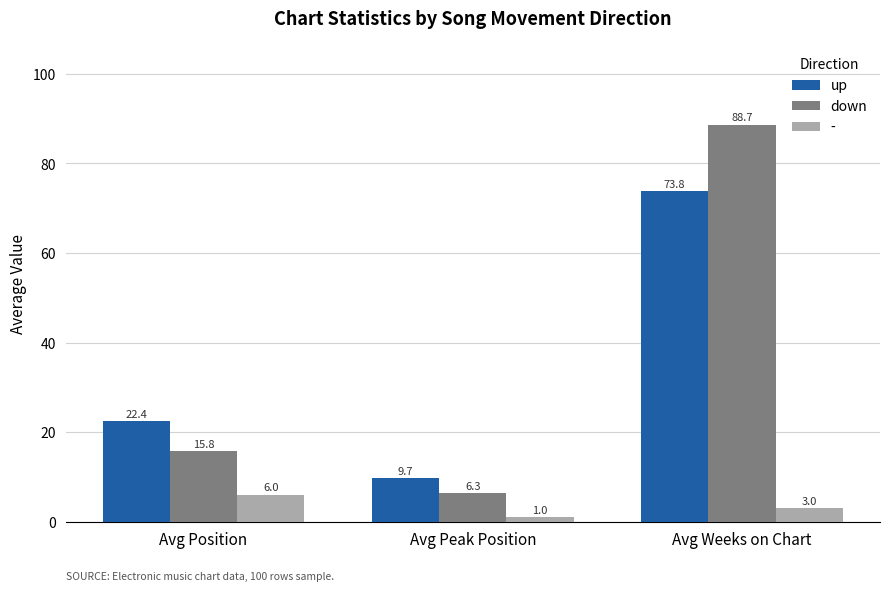

Rank the series at Avg Weeks on Chart from highest to lowest value.

down, up, -